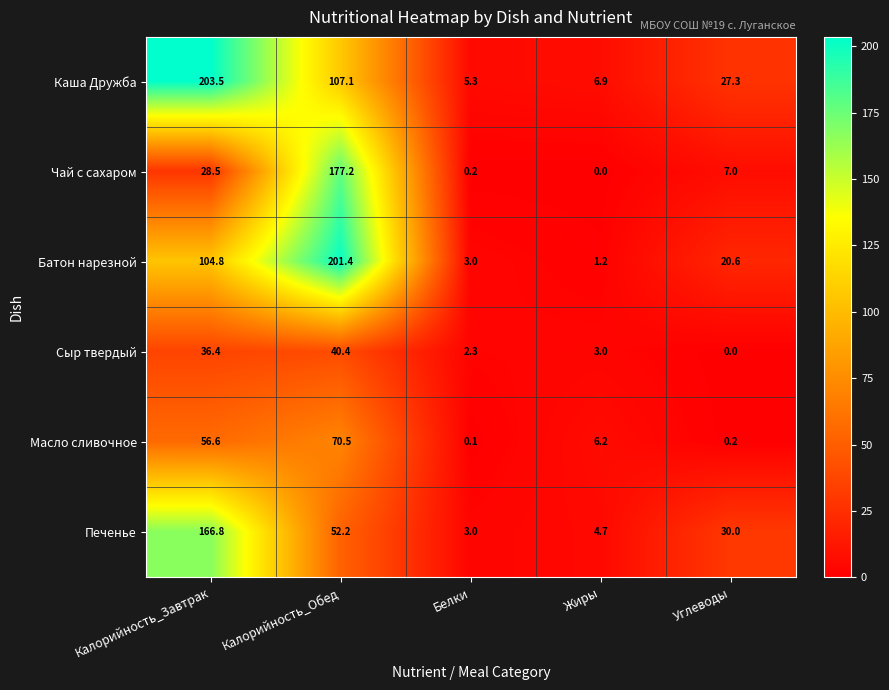

How many series are shown in this chart?

6